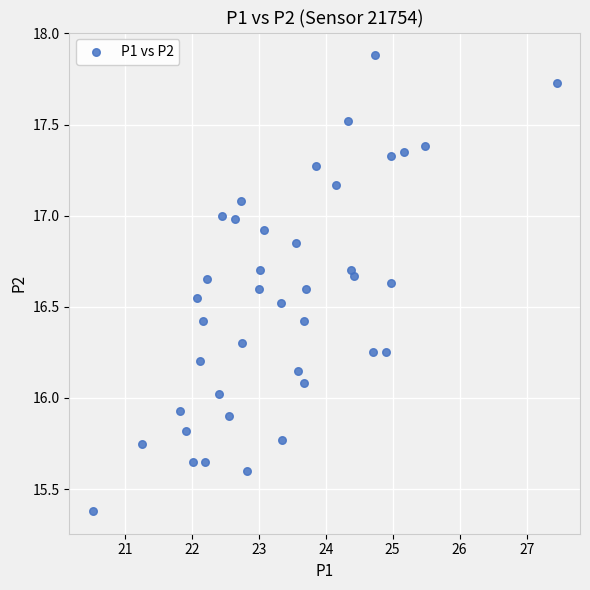

What is the range of X values (max minus min)?

6.9